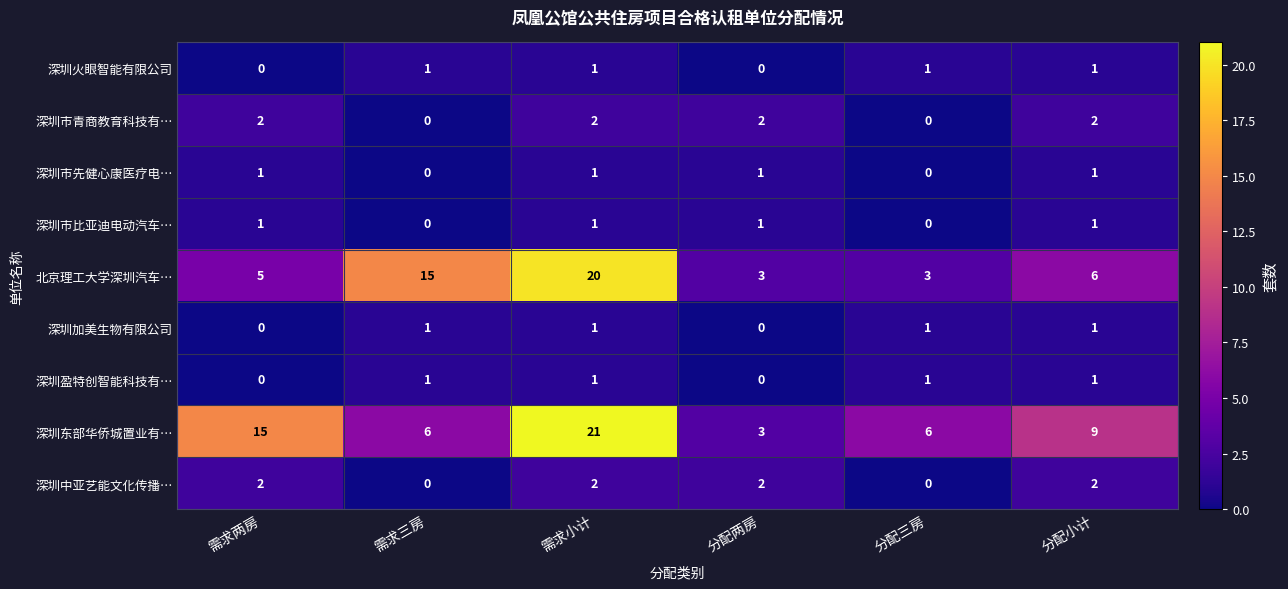

At how many categories does at least one series exceed 13?

3